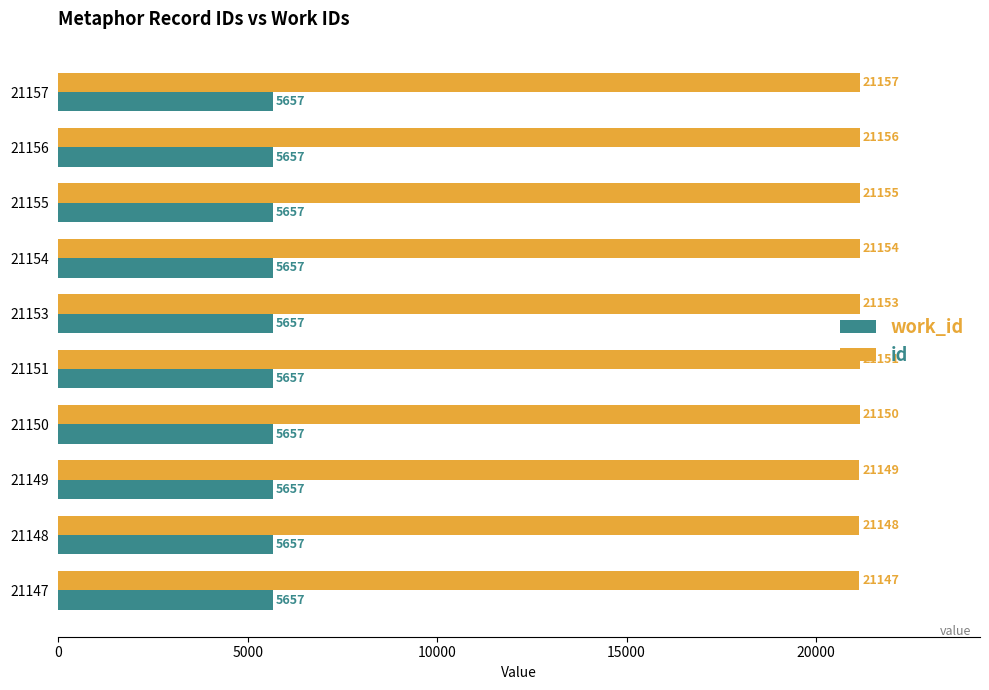

Which series has the widest spread of values?

id